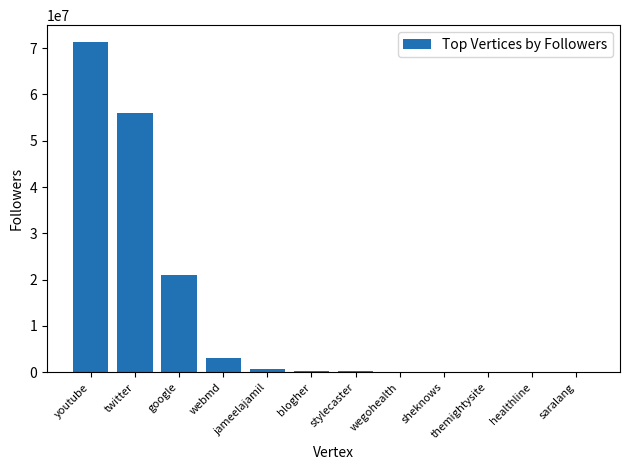

Where is the data nearest to the value 35695132?

google